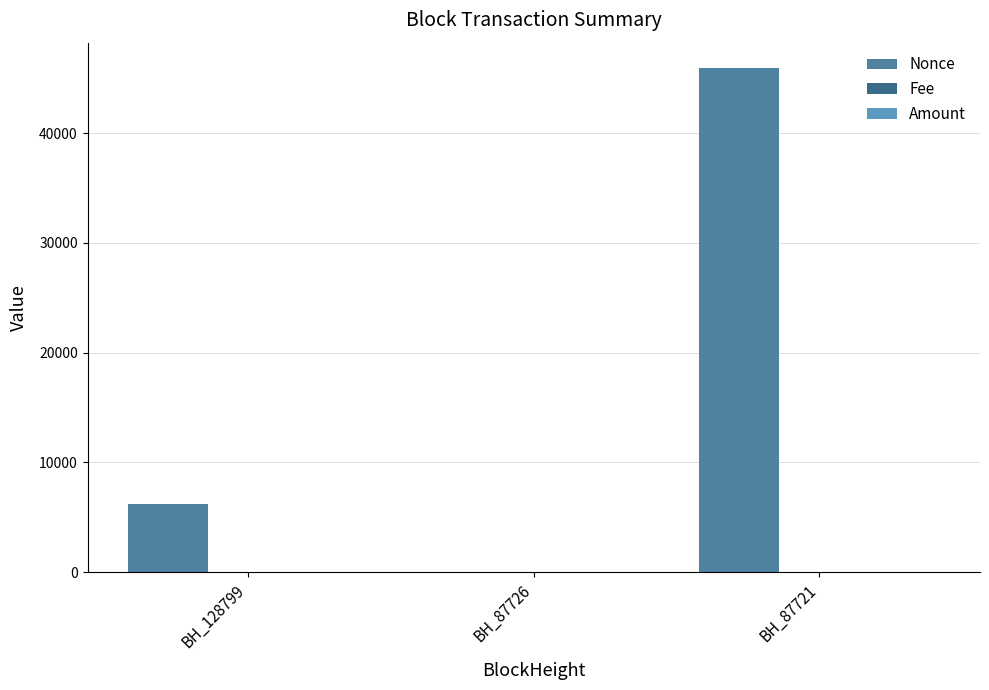

At which category does the chart reach its minimum across all series?

BH_87726